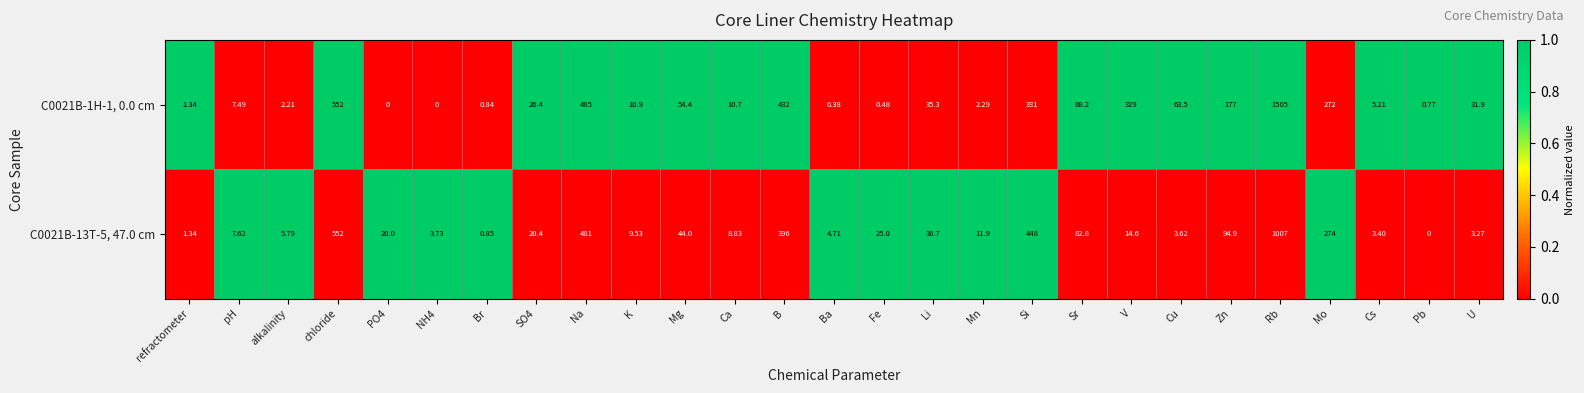

At which label does C0021B-13T-5, 47.0 cm first exceed 14?

chloride